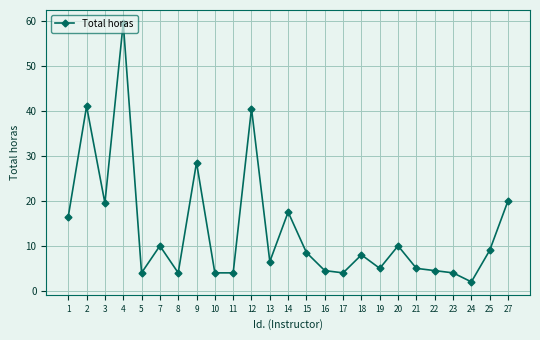

Approximately how many times larger is the value at 14 compared to 19?

3.5